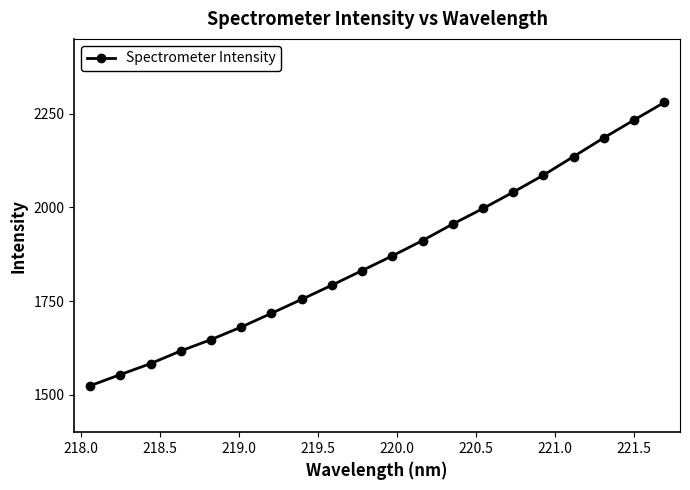

What is the sum of all values?

37400.3